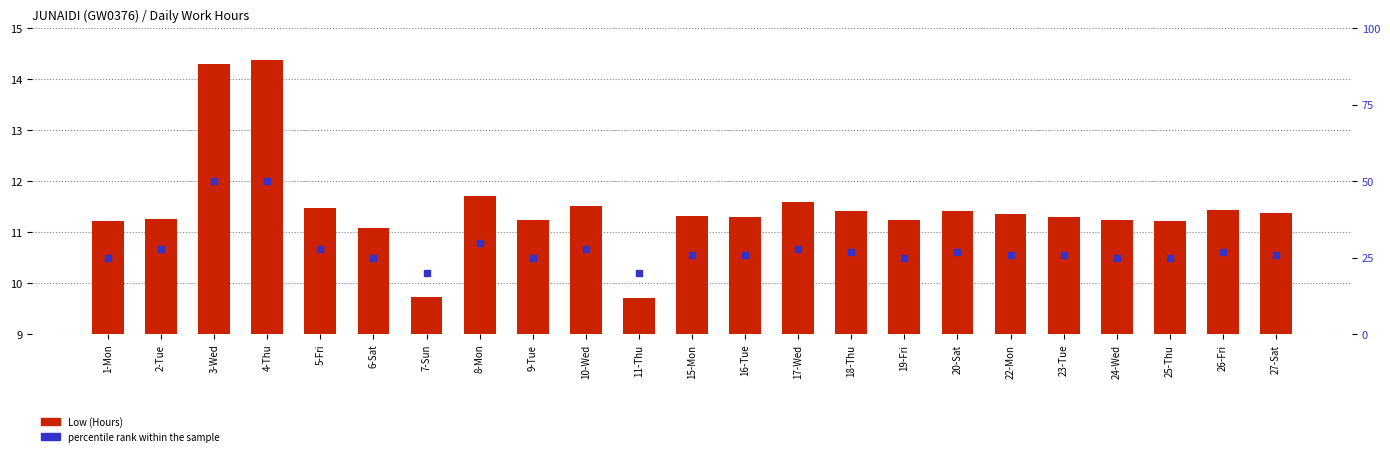

Reading left to right, what are all the values shown in this chart?

Low (Hours): 11.2	11.3	14.3	14.4	11.5	11.1	9.7	11.7	11.2	11.5	9.7	11.3	11.3	11.6	11.4	11.2	11.4	11.3	11.3	11.2	11.2	11.4	11.4
percentile rank within the sample: 25.0	28.0	50.0	50.0	28.0	25.0	20.0	30.0	25.0	28.0	20.0	26.0	26.0	28.0	27.0	25.0	27.0	26.0	26.0	25.0	25.0	27.0	26.0